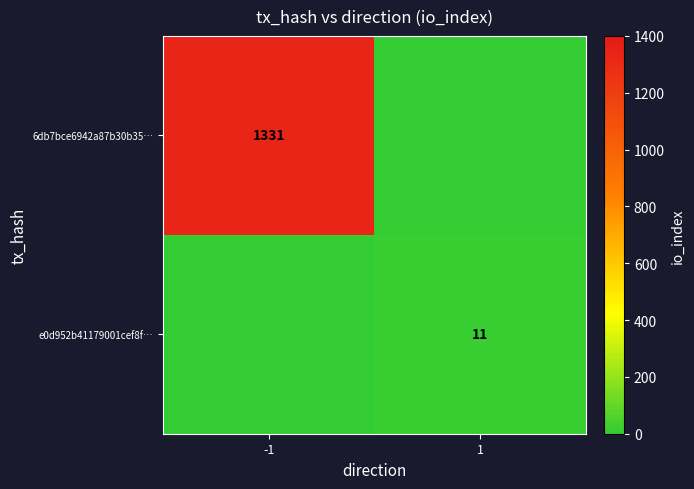

Is it true that e0d952b41179001cef8f… equals 4 at 1?

False